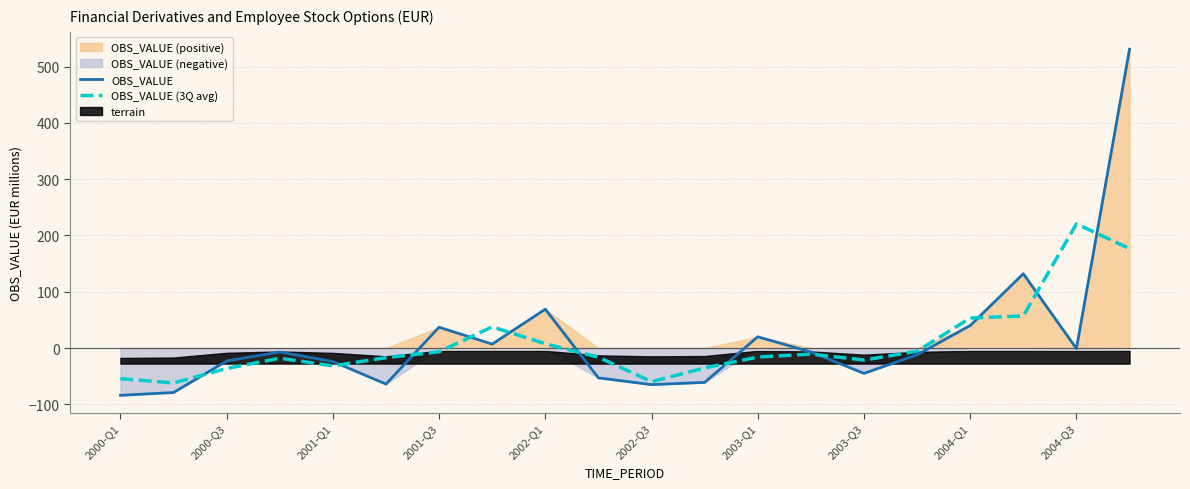

How many positive values does the OBS_VALUE series have?

7